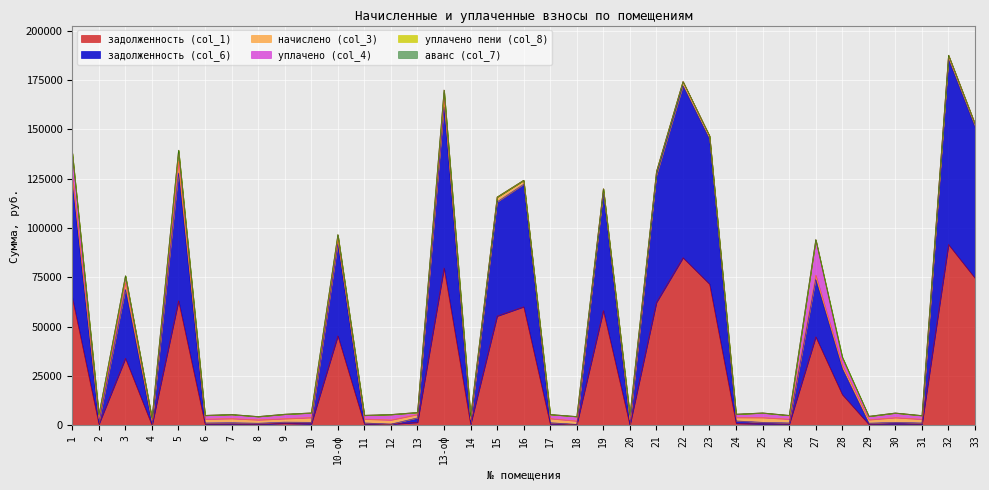

How many times do начислено (col_3) and задолженность (col_1) cross each other?

18